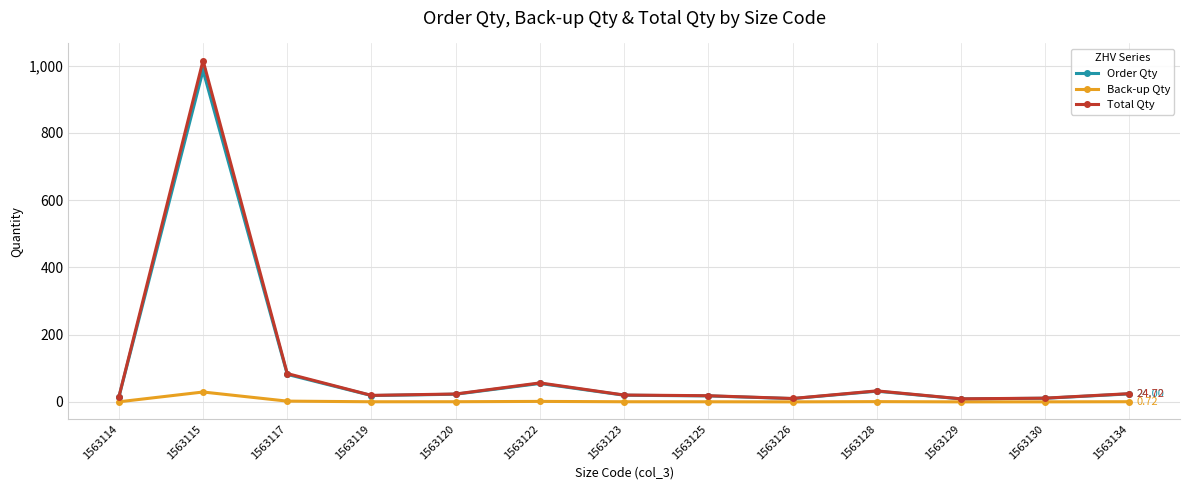

At which category does Order Qty reach its first local peak?

1563115